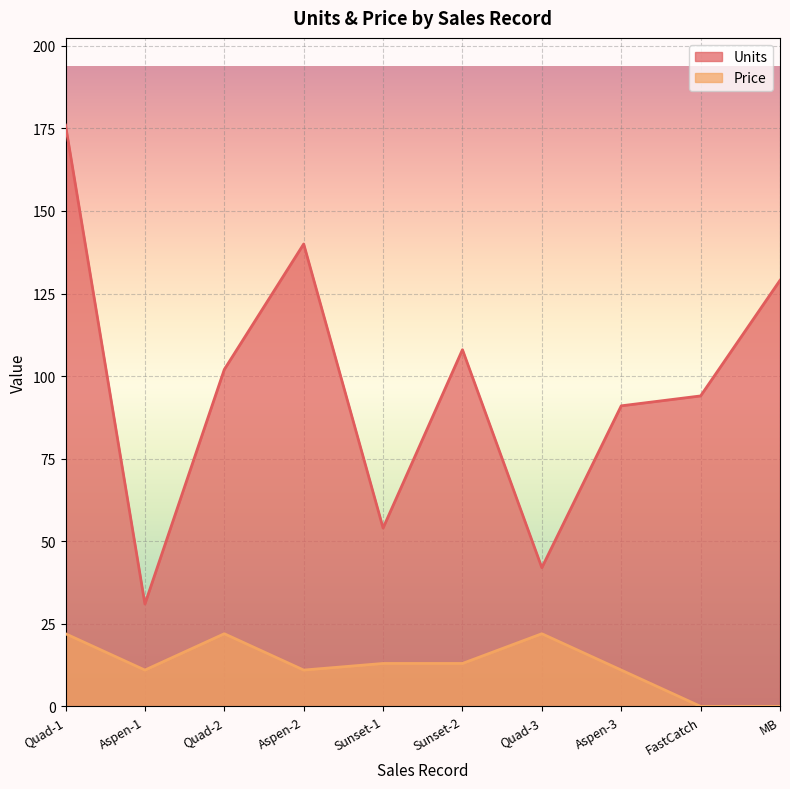

Which series has the largest range (max minus min)?

Units